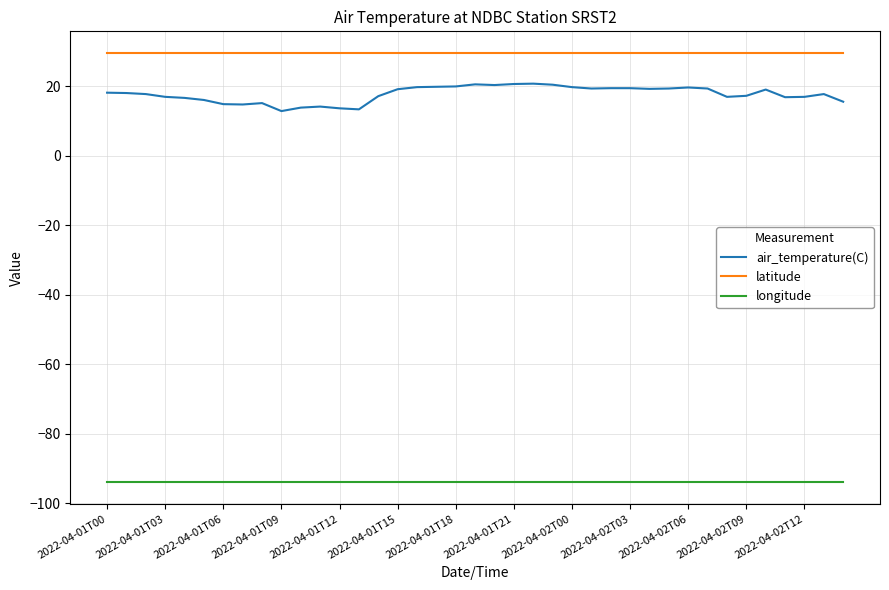

True or false: air_temperature(C) and latitude cross at least once.

False